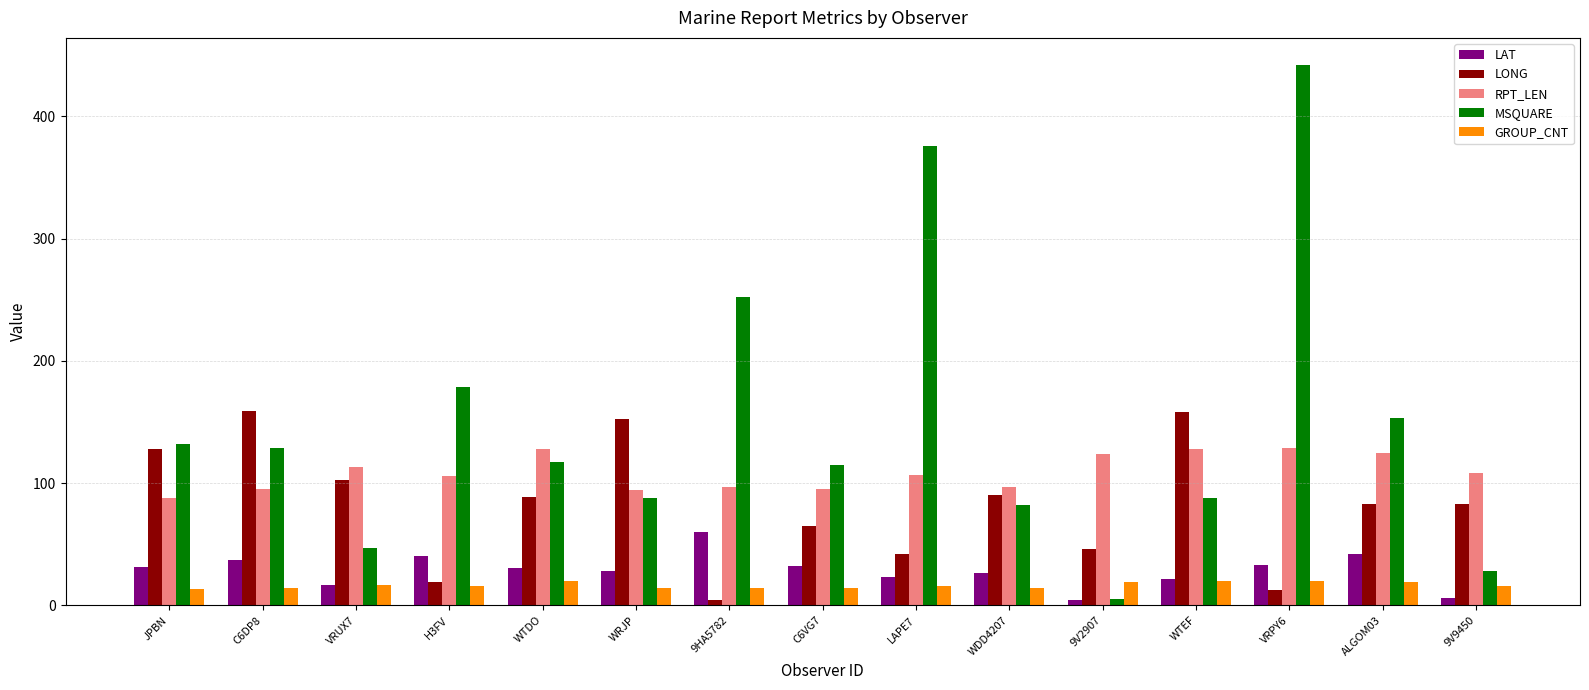

What is the sum of all LONG values?

1232.4